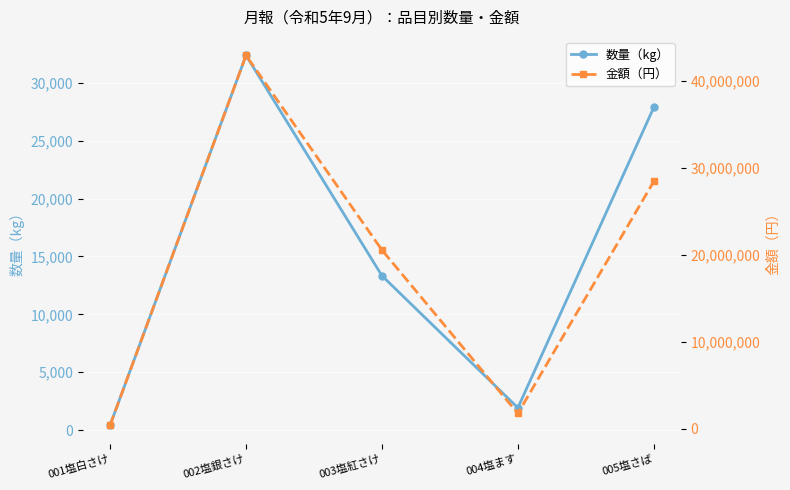

What is the approximate value of 金額（円） at 001塩白さけ?

421020